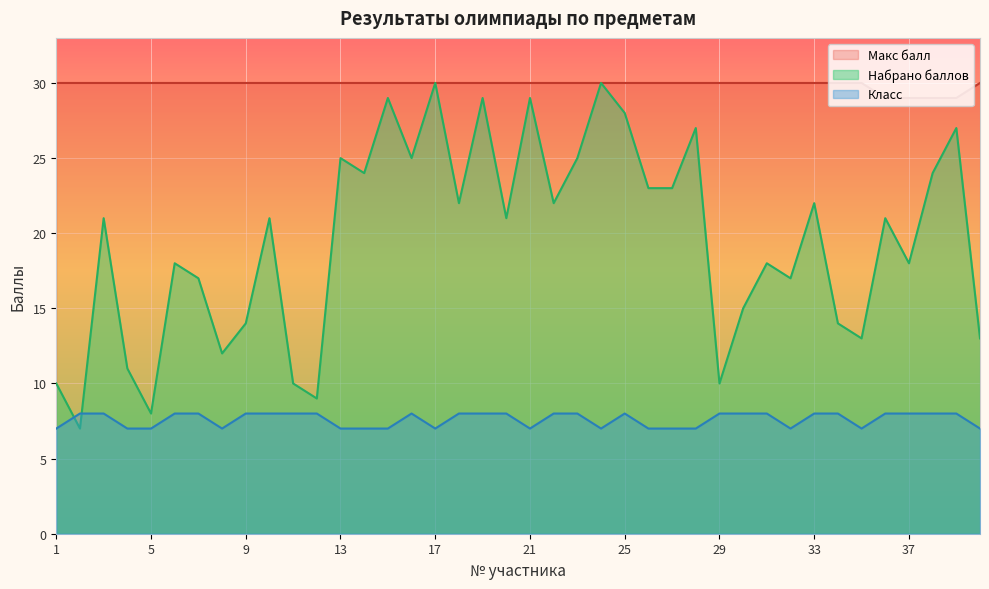

Count the Макс балл values in the range 30 to 31.

36